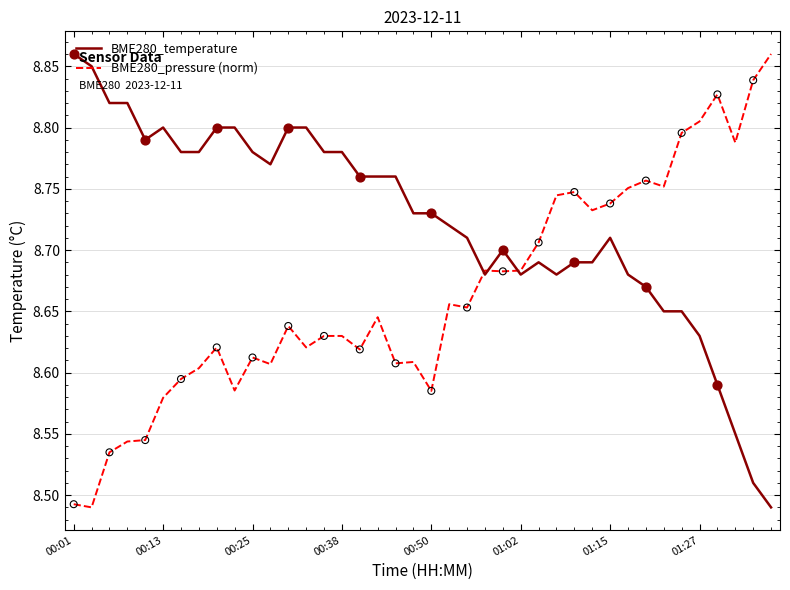

Which series has the largest total across all categories?

BME280_temperature